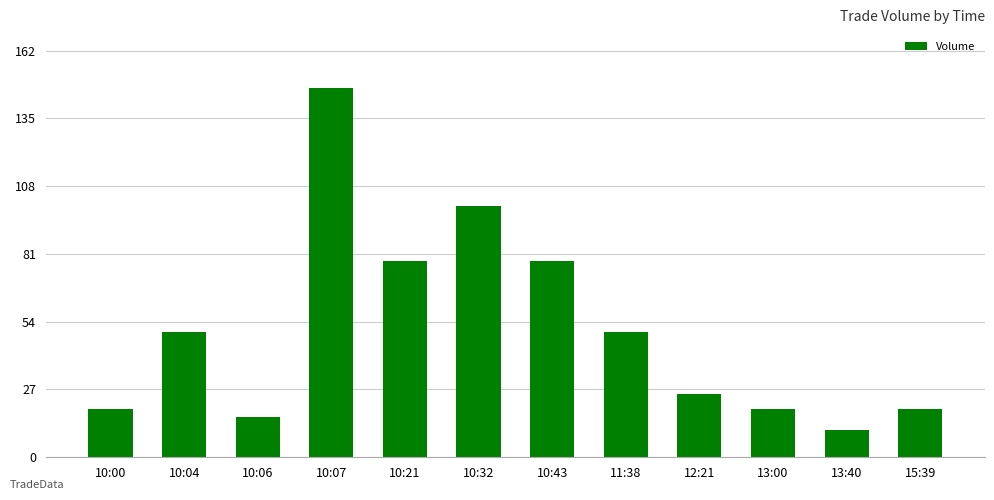

Reading right to left, extract all data points from this chart.

19	11	19	25	50	78	100	78	147	16	50	19